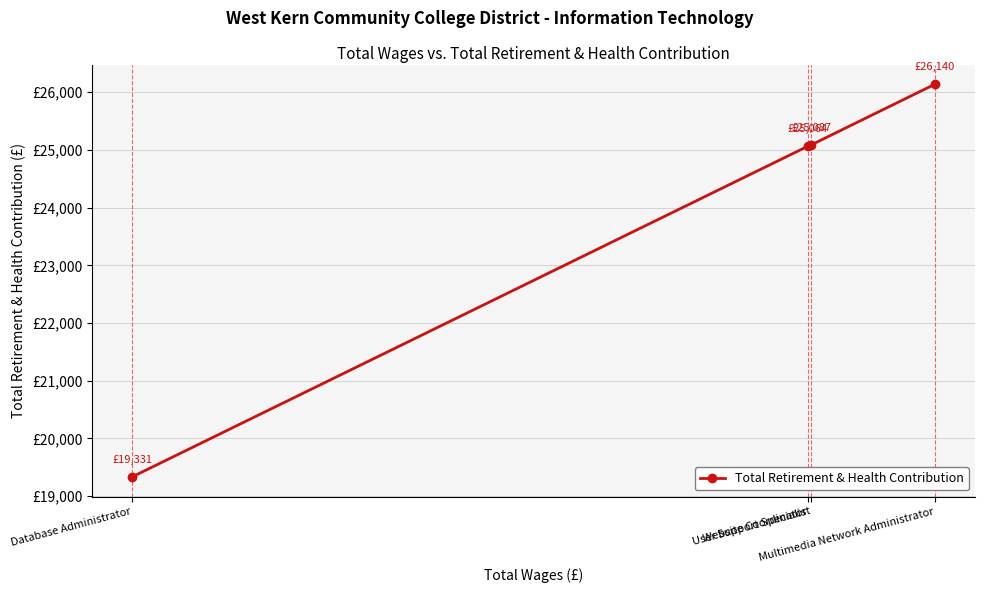

What is the approximate value at Database Administrator, to the nearest 10?

19330